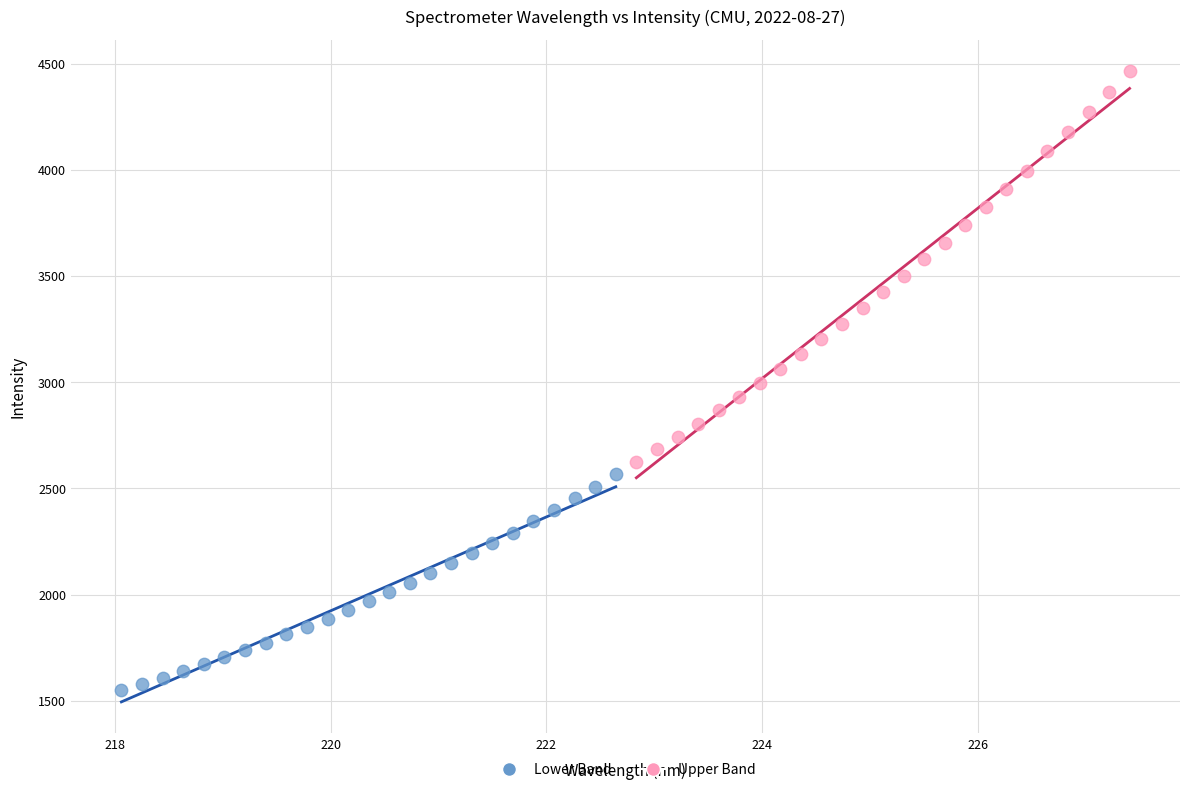

Which series reaches the maximum Y coordinate?

Upper Band